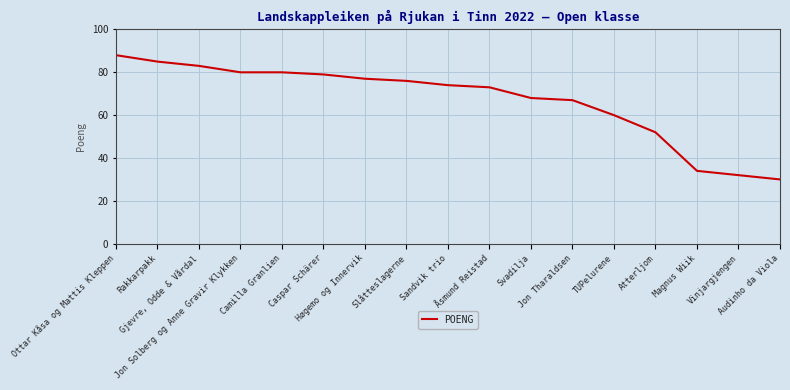

What is the minimum value shown in the chart?

30